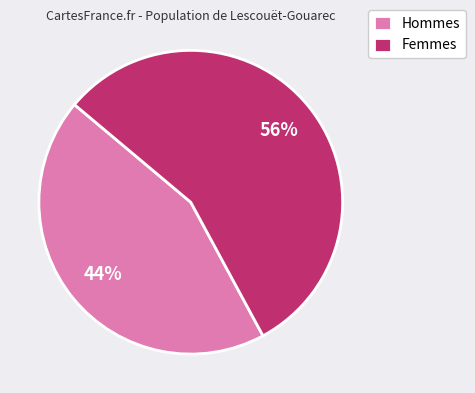

Is Femmes the majority of the pie?

Yes